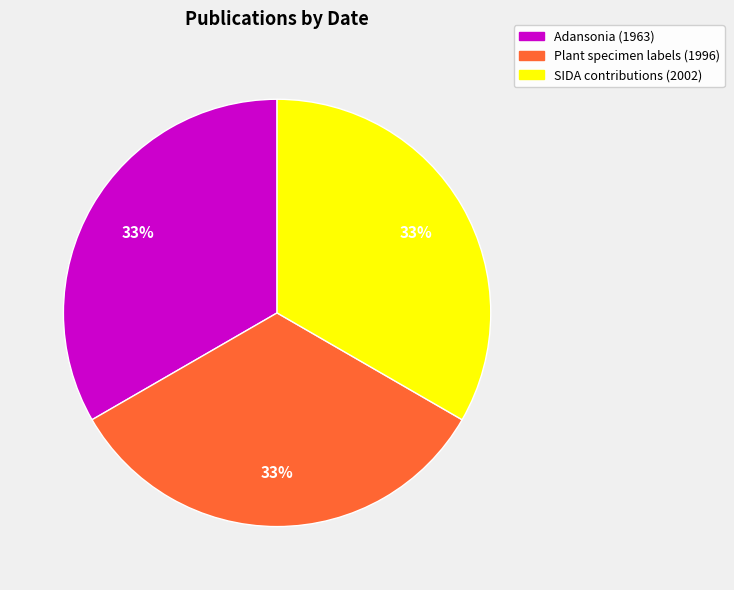

To the nearest percent, what portion does Plant specimen labels (1996) represent?

33%